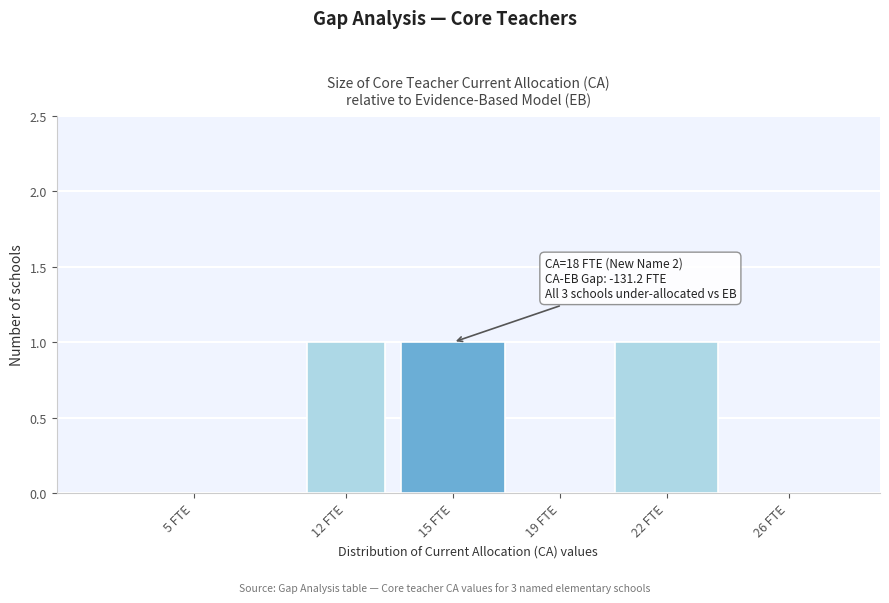

Reading right to left, what are all the values shown in this chart?

26 FTE=0	22 FTE=1	19 FTE=0	15 FTE=1	12 FTE=1	5 FTE=0